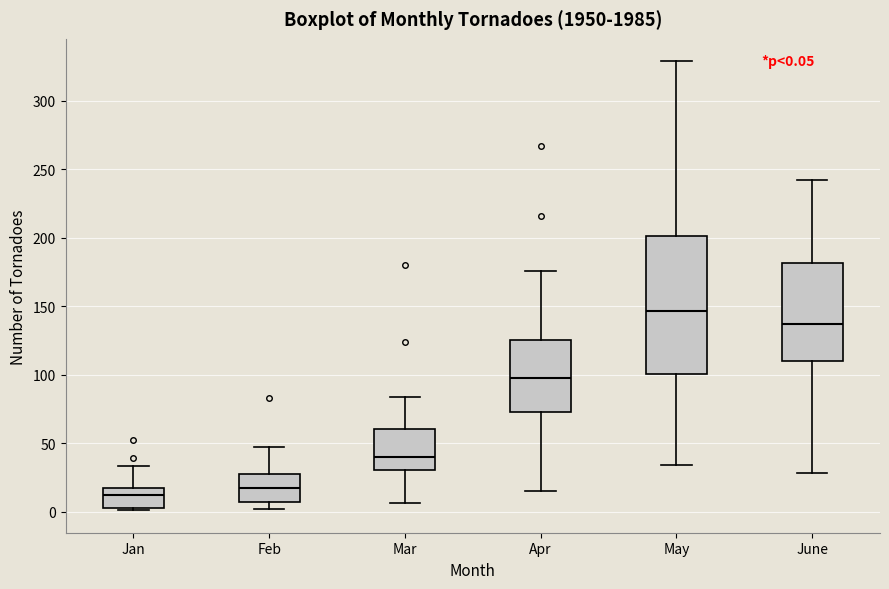

Which box's median line is the highest?

May